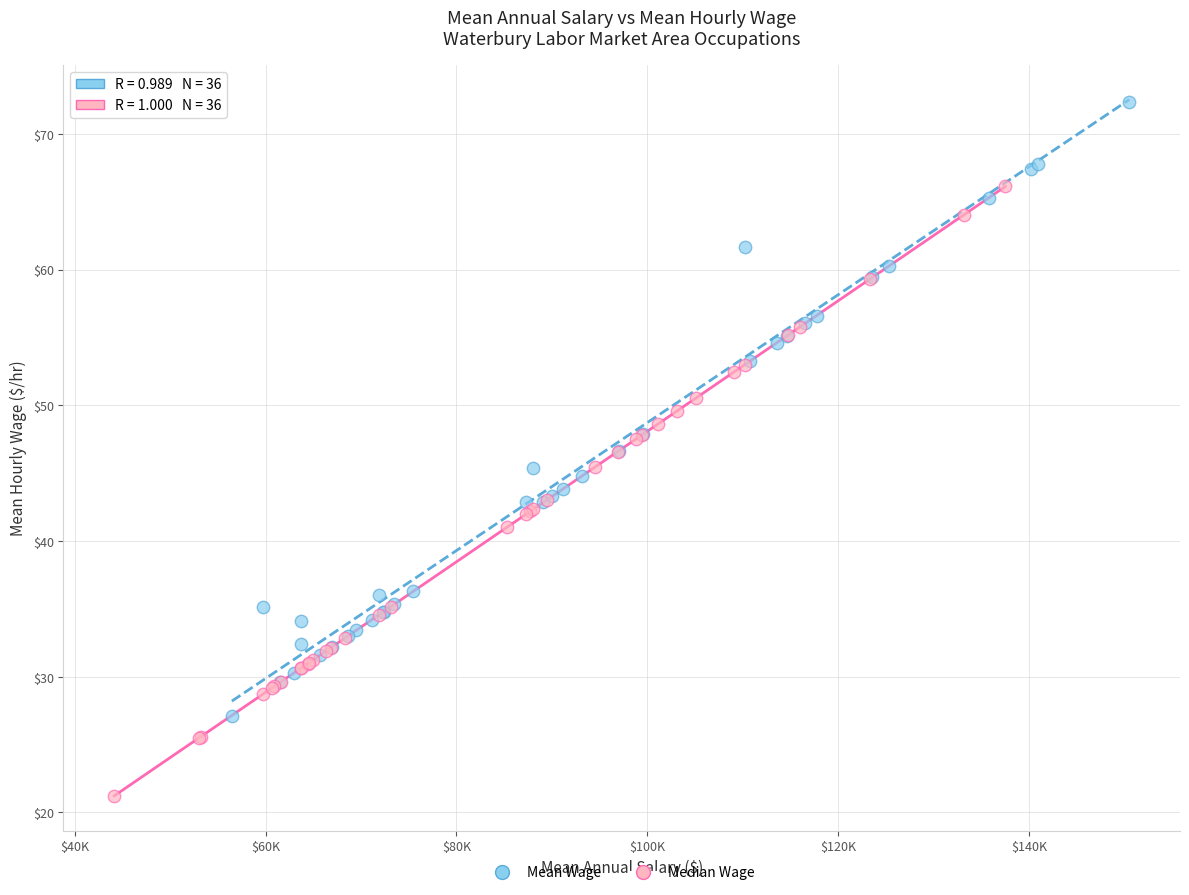

Which series reaches the maximum Y coordinate?

Mean Wage